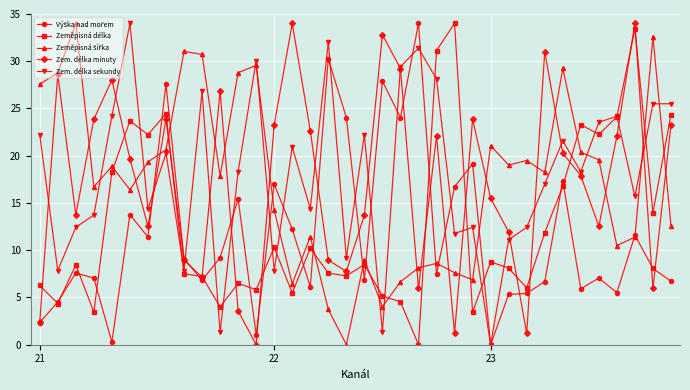

What is the value of the Zeměpisná délka point at the 13th from the left?

5.8